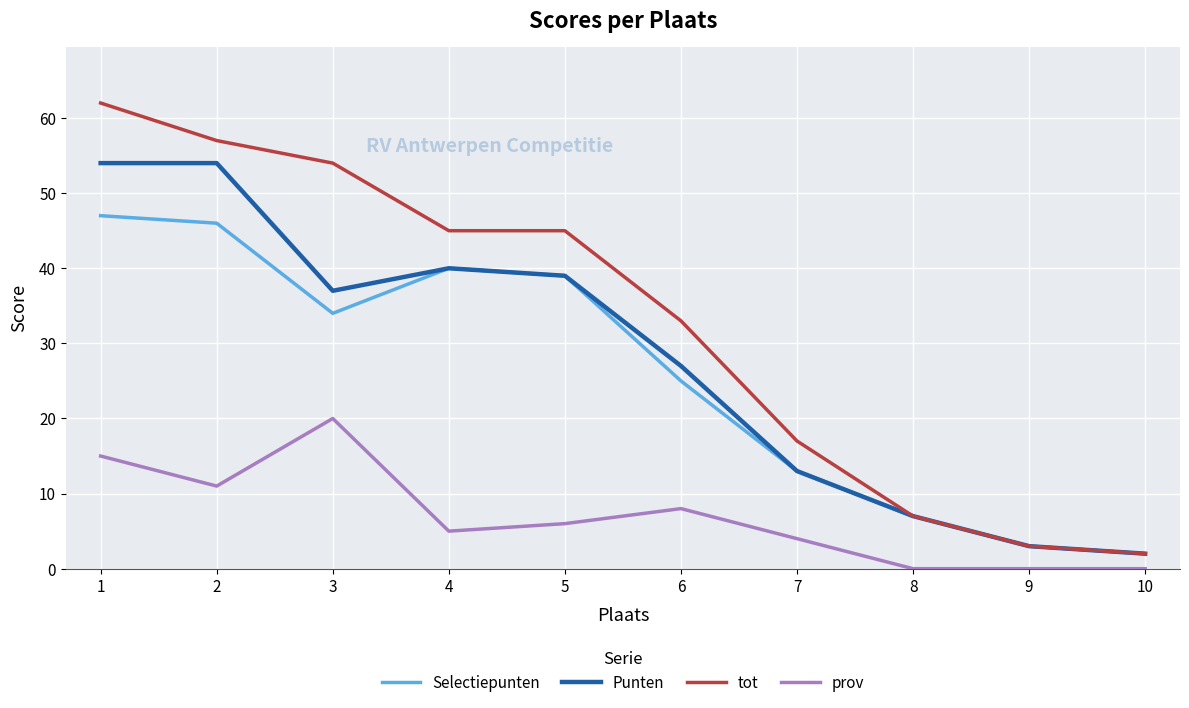

Reading left to right, what are all the values shown in this chart?

Selectiepunten: 1=47	2=46	3=34	4=40	5=39	6=25	7=13	8=7	9=3	10=2
Punten: 1=54	2=54	3=37	4=40	5=39	6=27	7=13	8=7	9=3	10=2
tot: 1=62	2=57	3=54	4=45	5=45	6=33	7=17	8=7	9=3	10=2
prov: 1=15	2=11	3=20	4=5	5=6	6=8	7=4	8=0	9=0	10=0